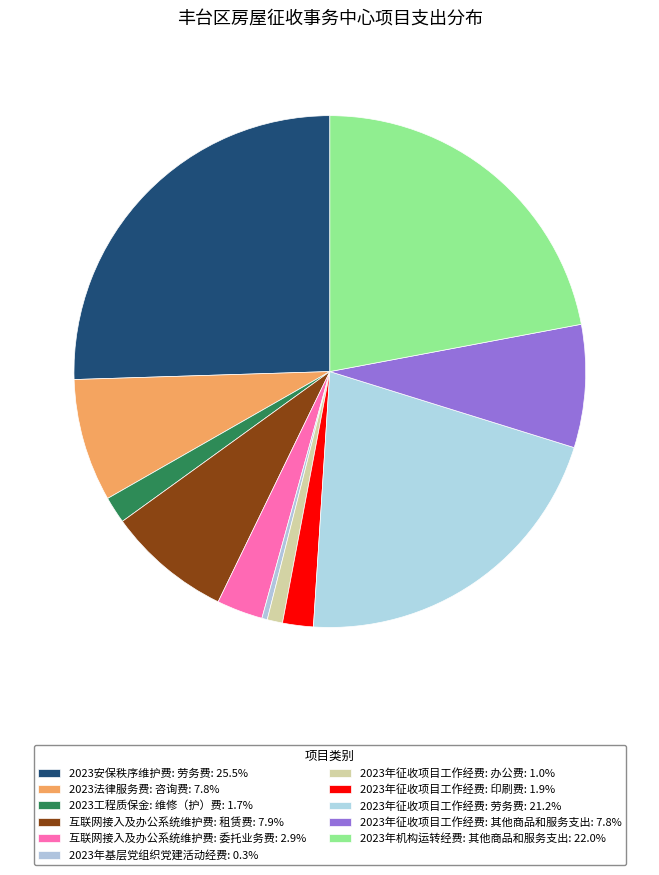

How many slices are in this pie chart?

11